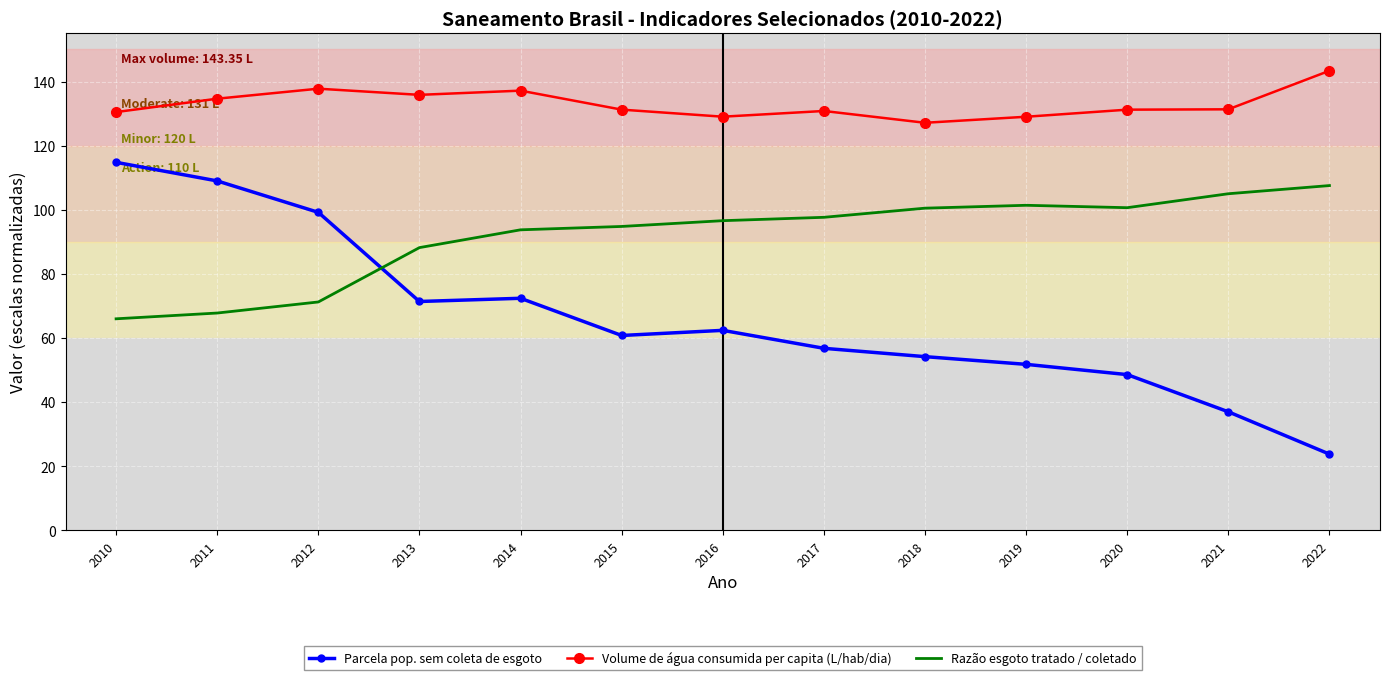

Is it true that Volume de água consumida per capita (L/hab/dia) equals 39.8 at 2016?

False